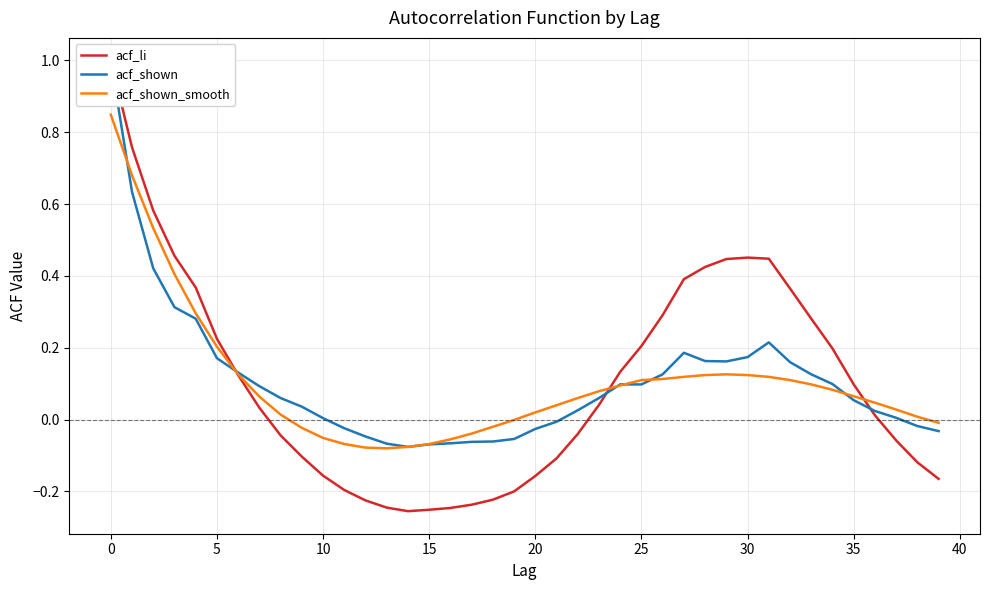

Which series has the largest total across all categories?

acf_shown